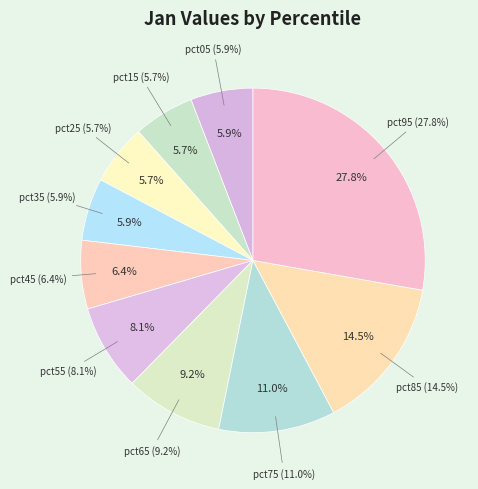

Which category has the biggest portion of the pie?

pct95